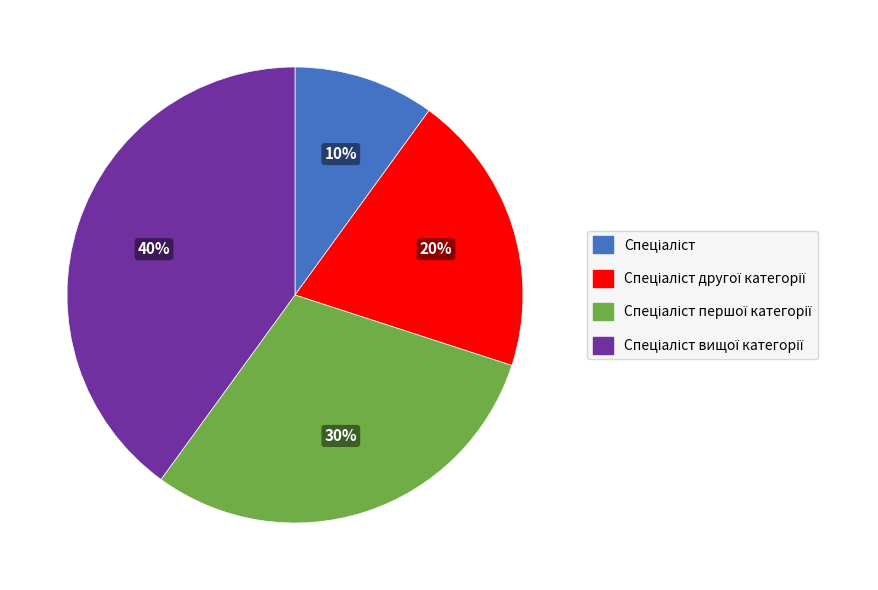

To the nearest percent, what is the average slice percentage?

25%